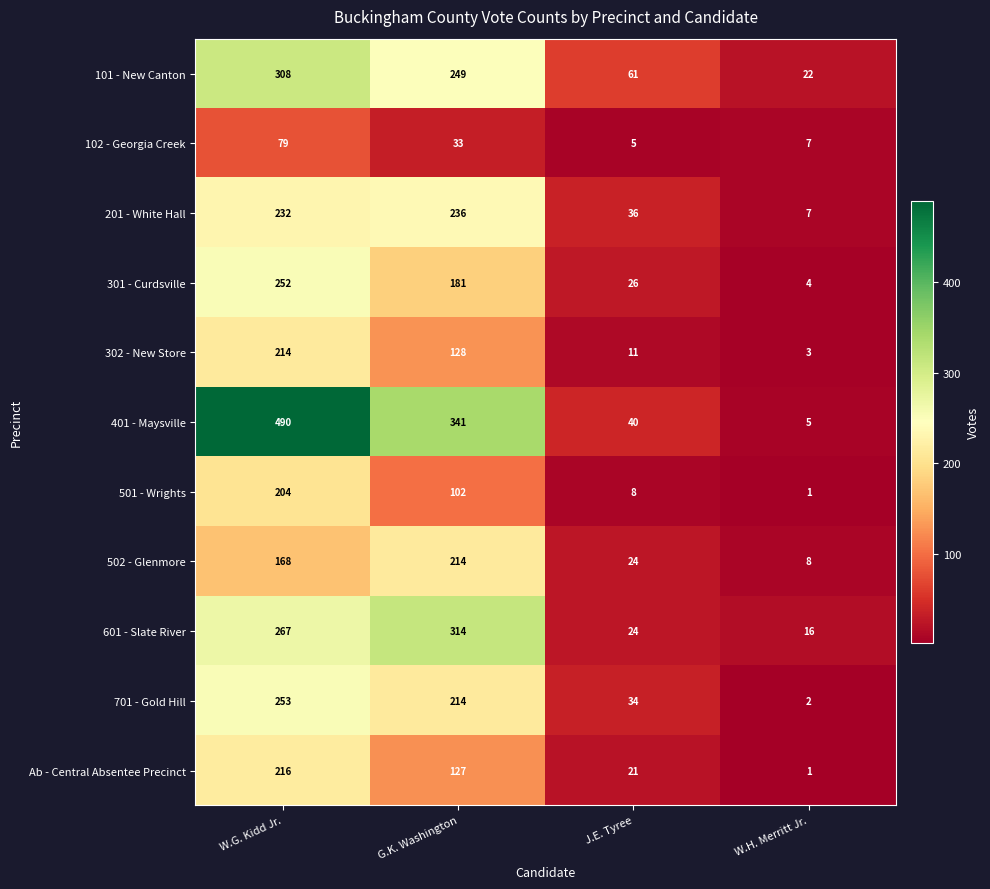

Which series has the widest spread of values?

401 - Maysville